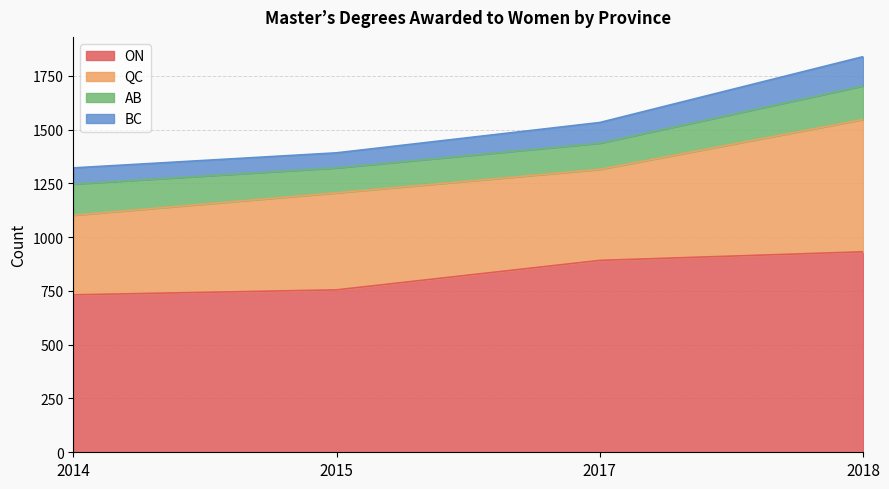

How many values in the ON series are below 892?

2